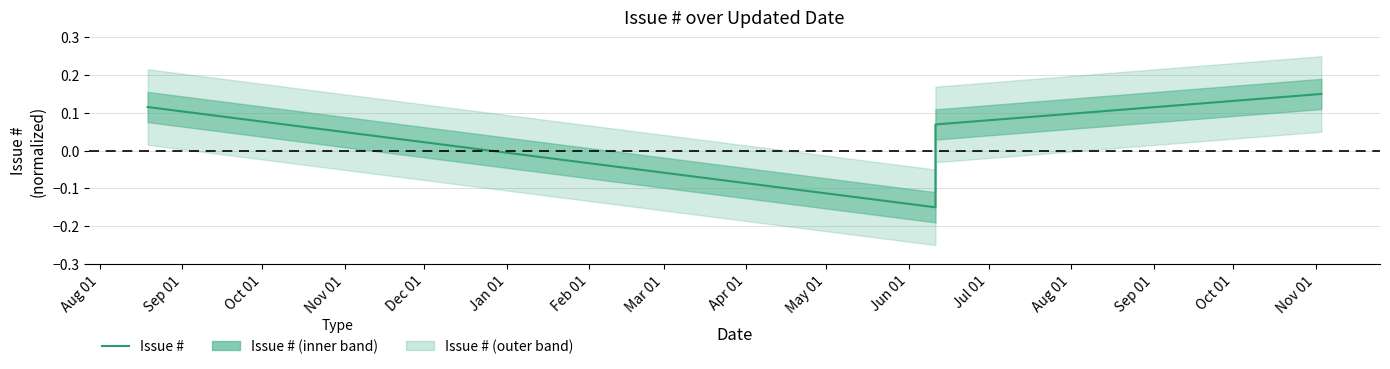

Where does the data first go above 0?

Aug 01